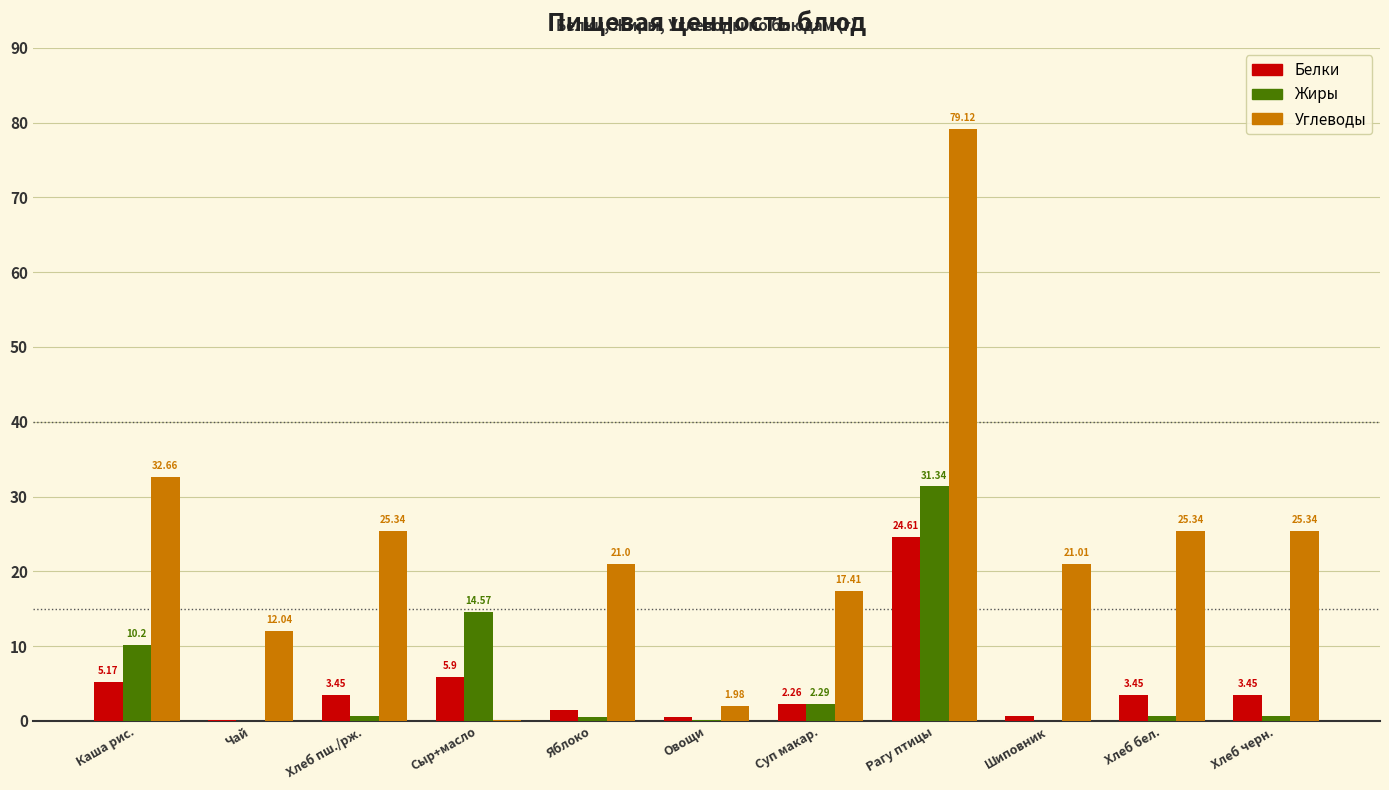

What is the sum of all Жиры values?

60.9